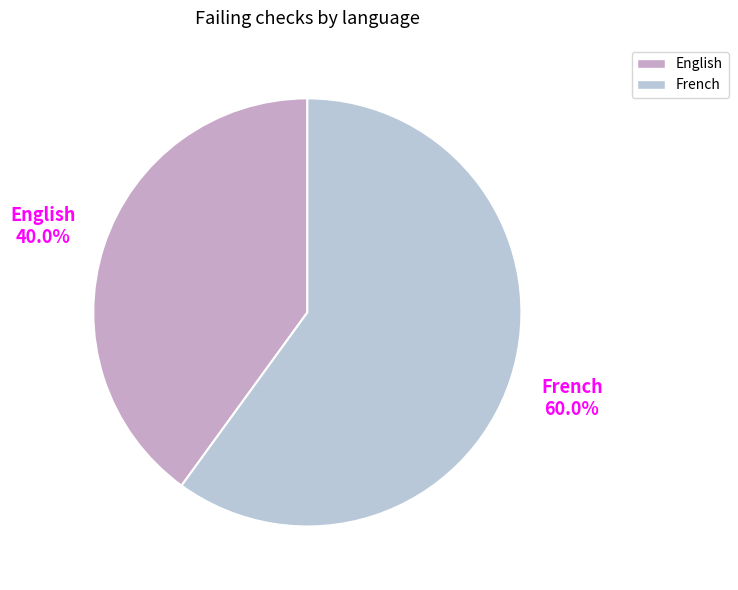

What percentage is the English slice, to the nearest percent?

40%